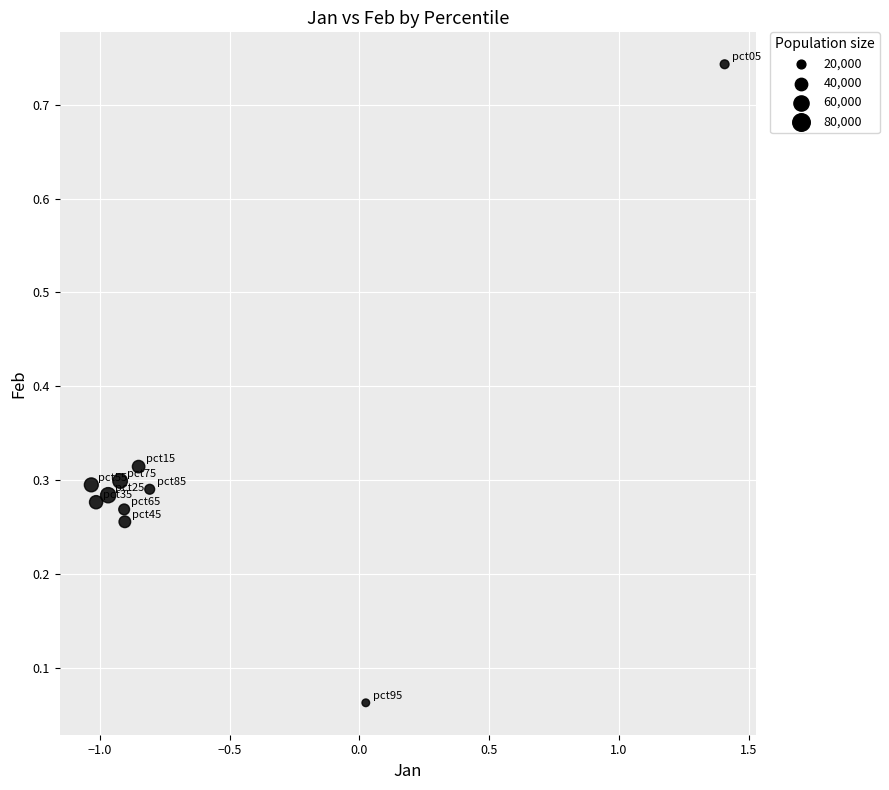

What is the average X value?

-0.6